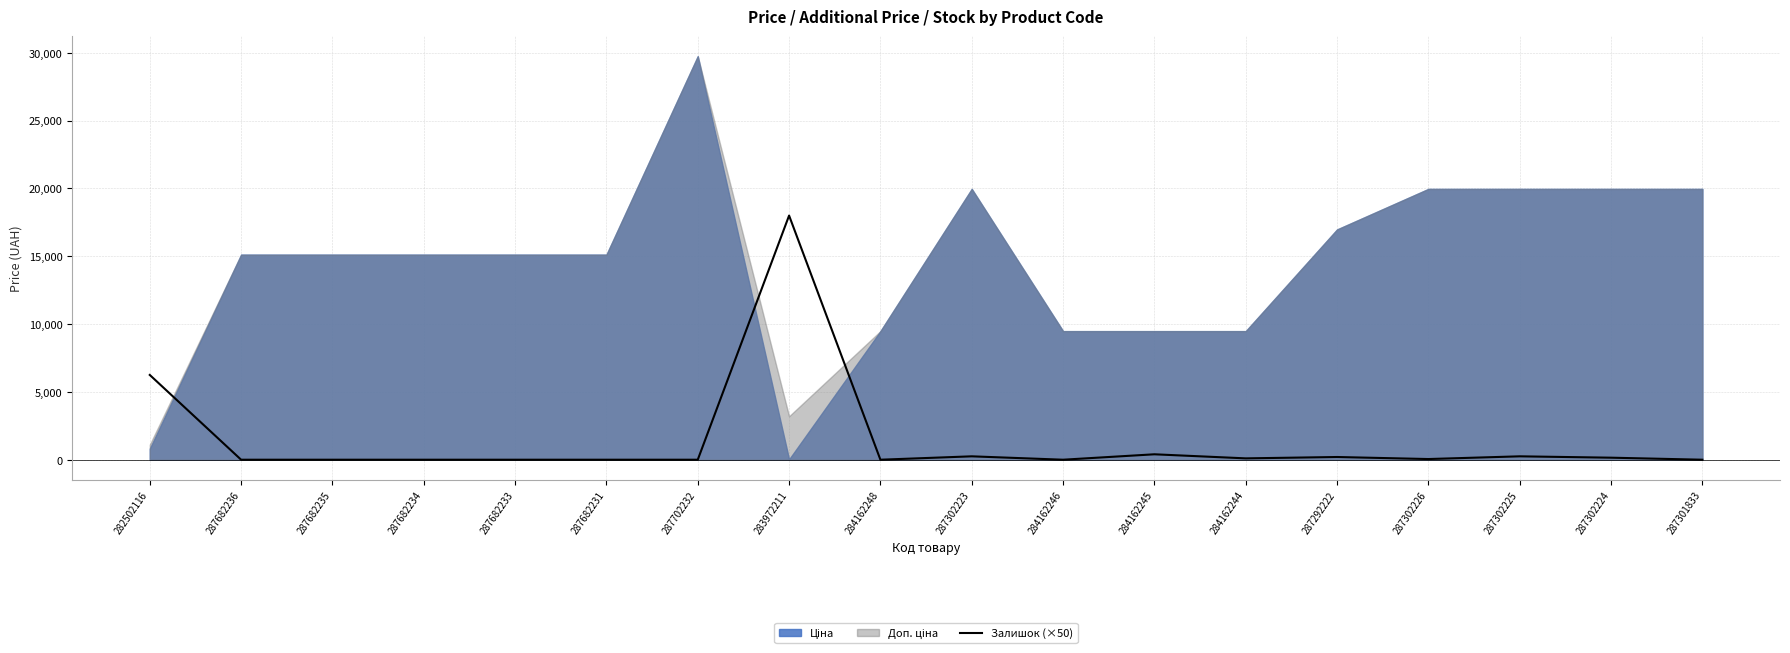

True or false: the data has more than 2 interior local peaks.

True